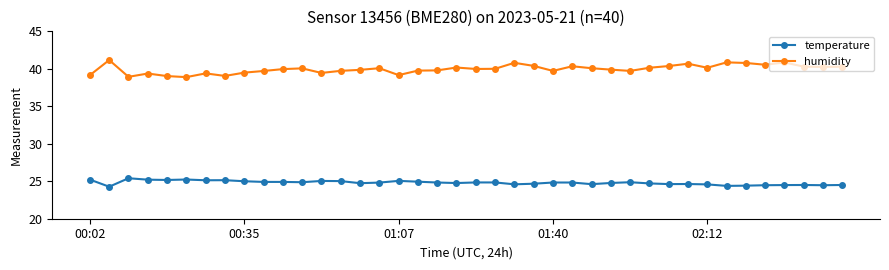

How many data points does each series have?

40